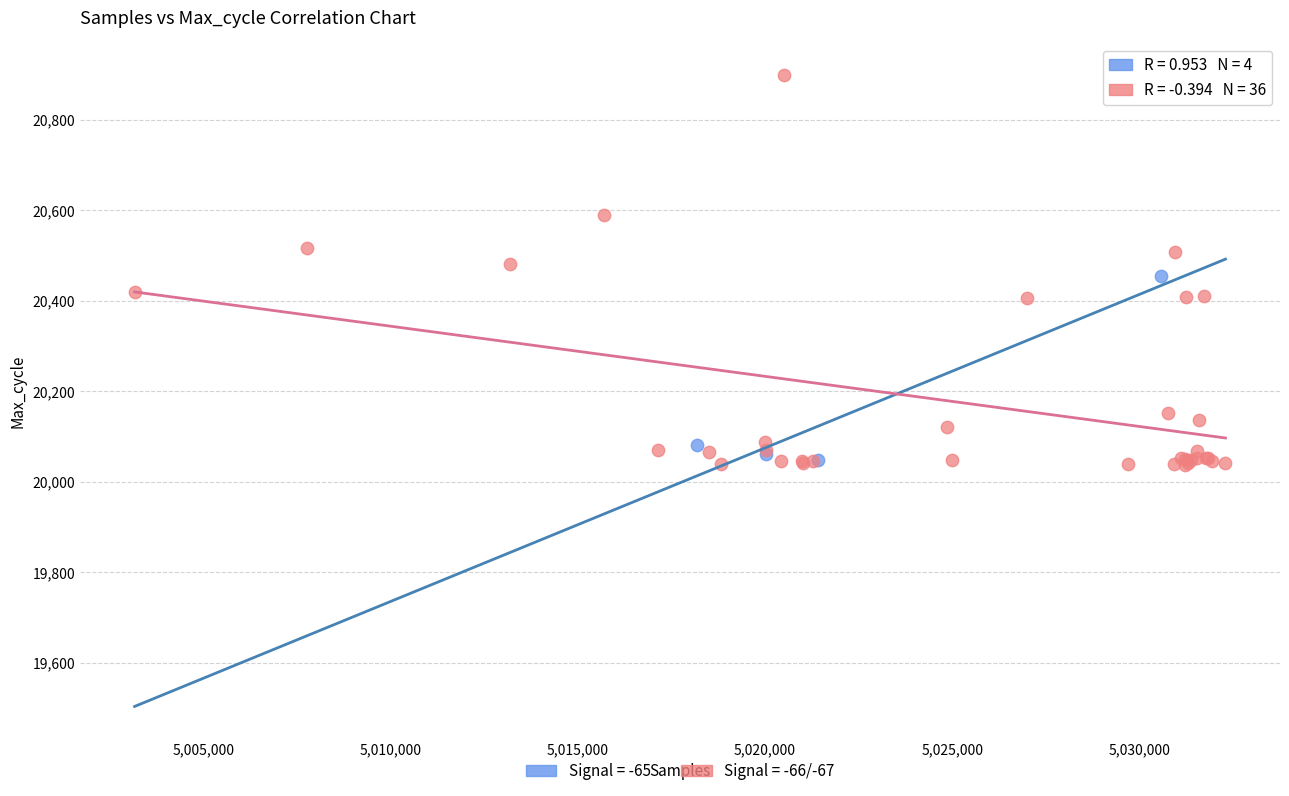

Which series reaches the maximum Y coordinate?

Signal = -66/-67